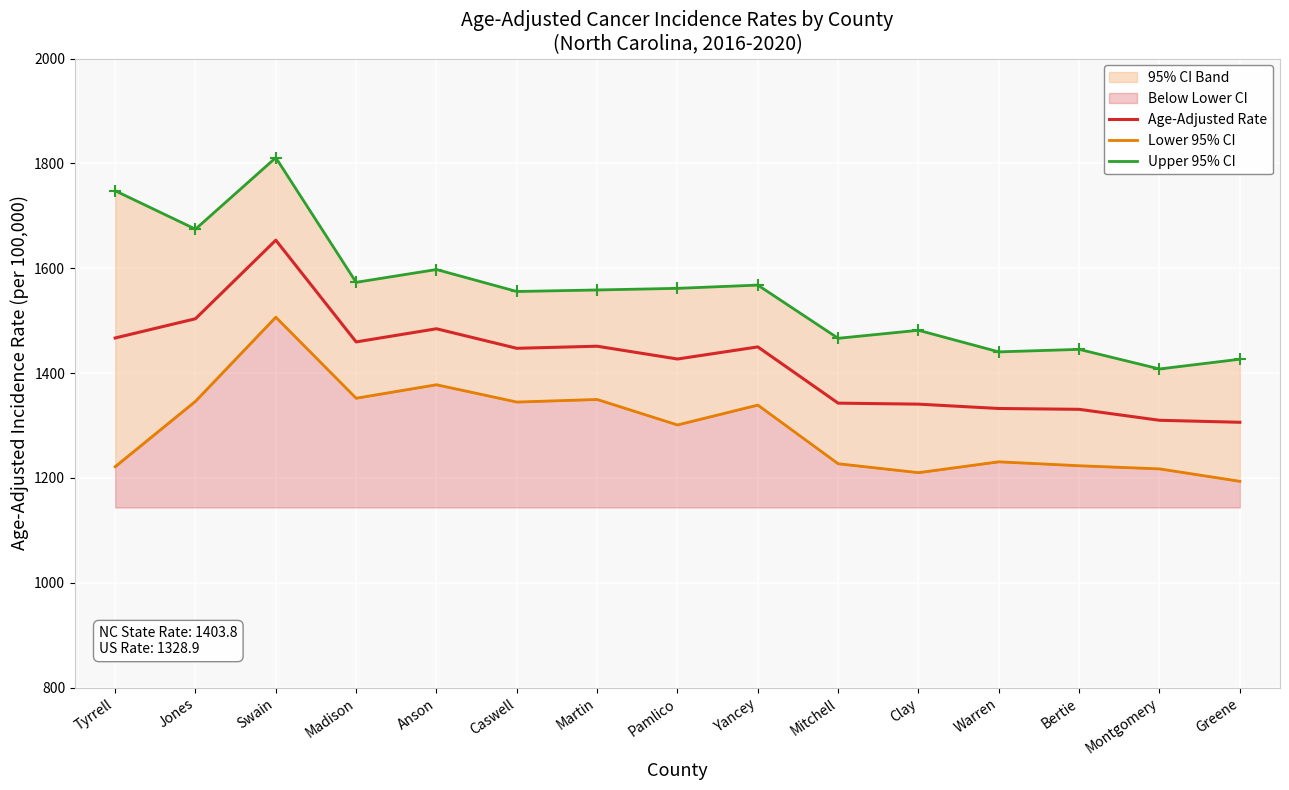

Rank the series at Madison from highest to lowest value.

Upper 95% CI, Age-Adjusted Rate, Lower 95% CI